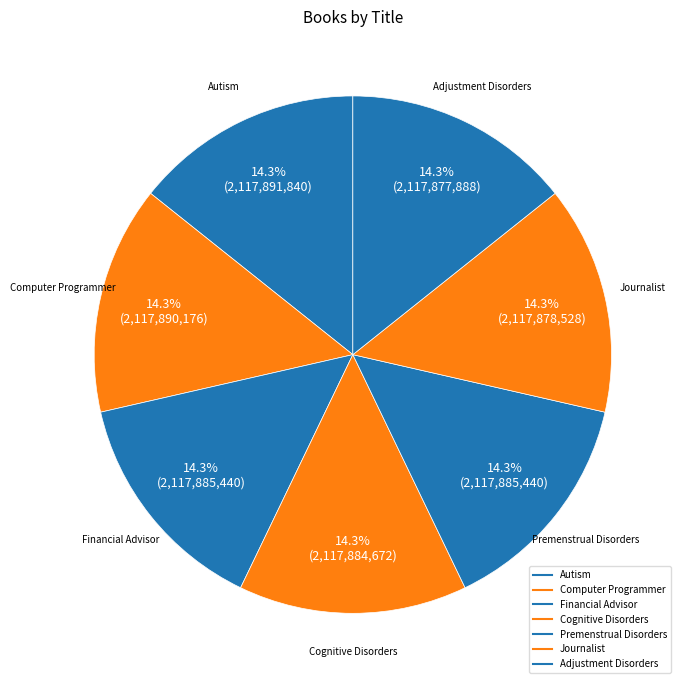

How many slices are in this pie chart?

7